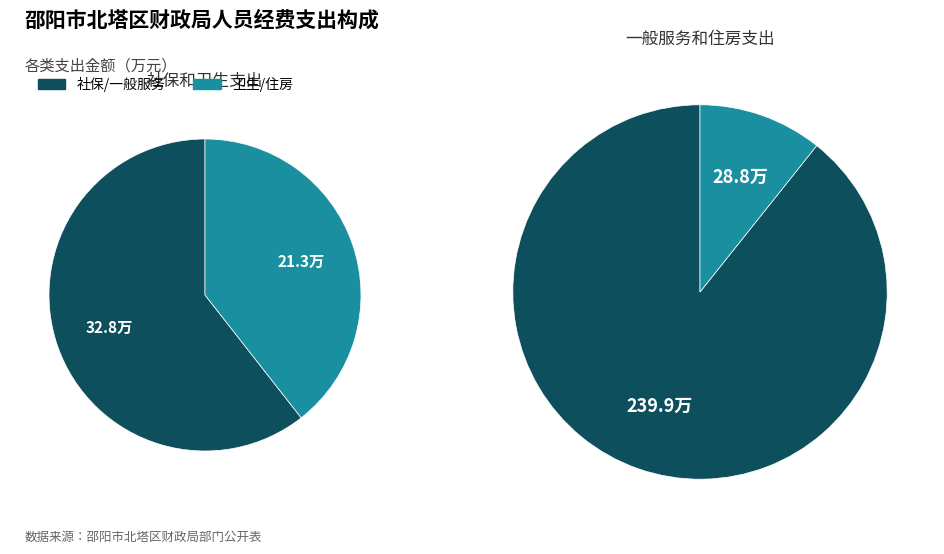

To the nearest percent, what is the difference between the 卫生健康支出 and 一般公共服务支出 slice percentages?

68%